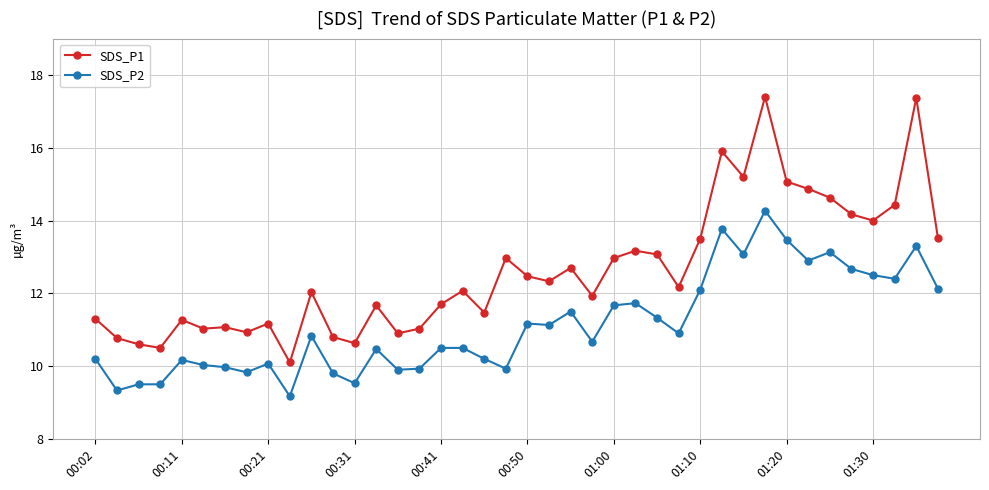

Which series has the widest spread of values?

SDS_P1